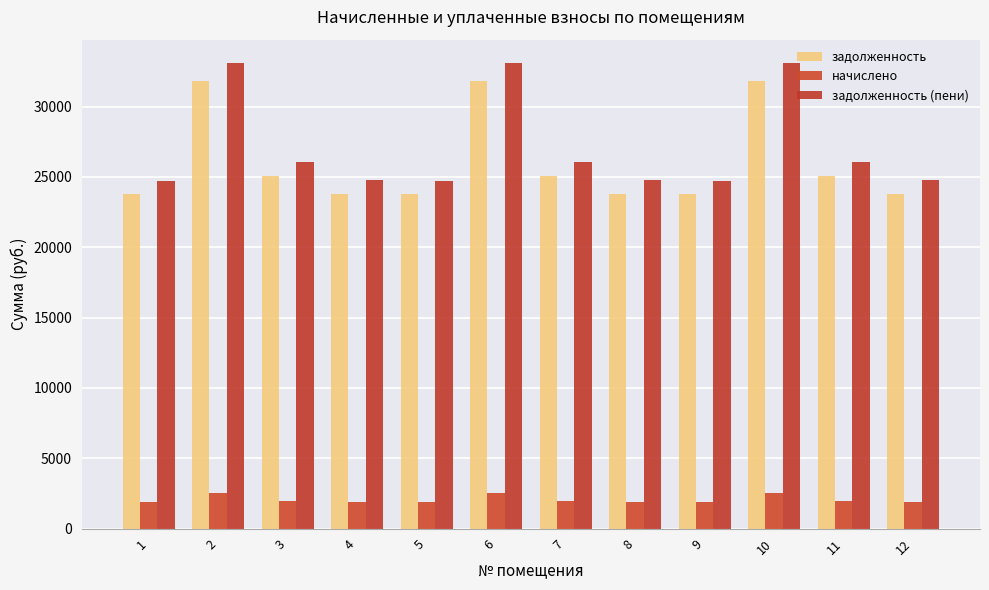

Read the начислено value at 8.

1893.5